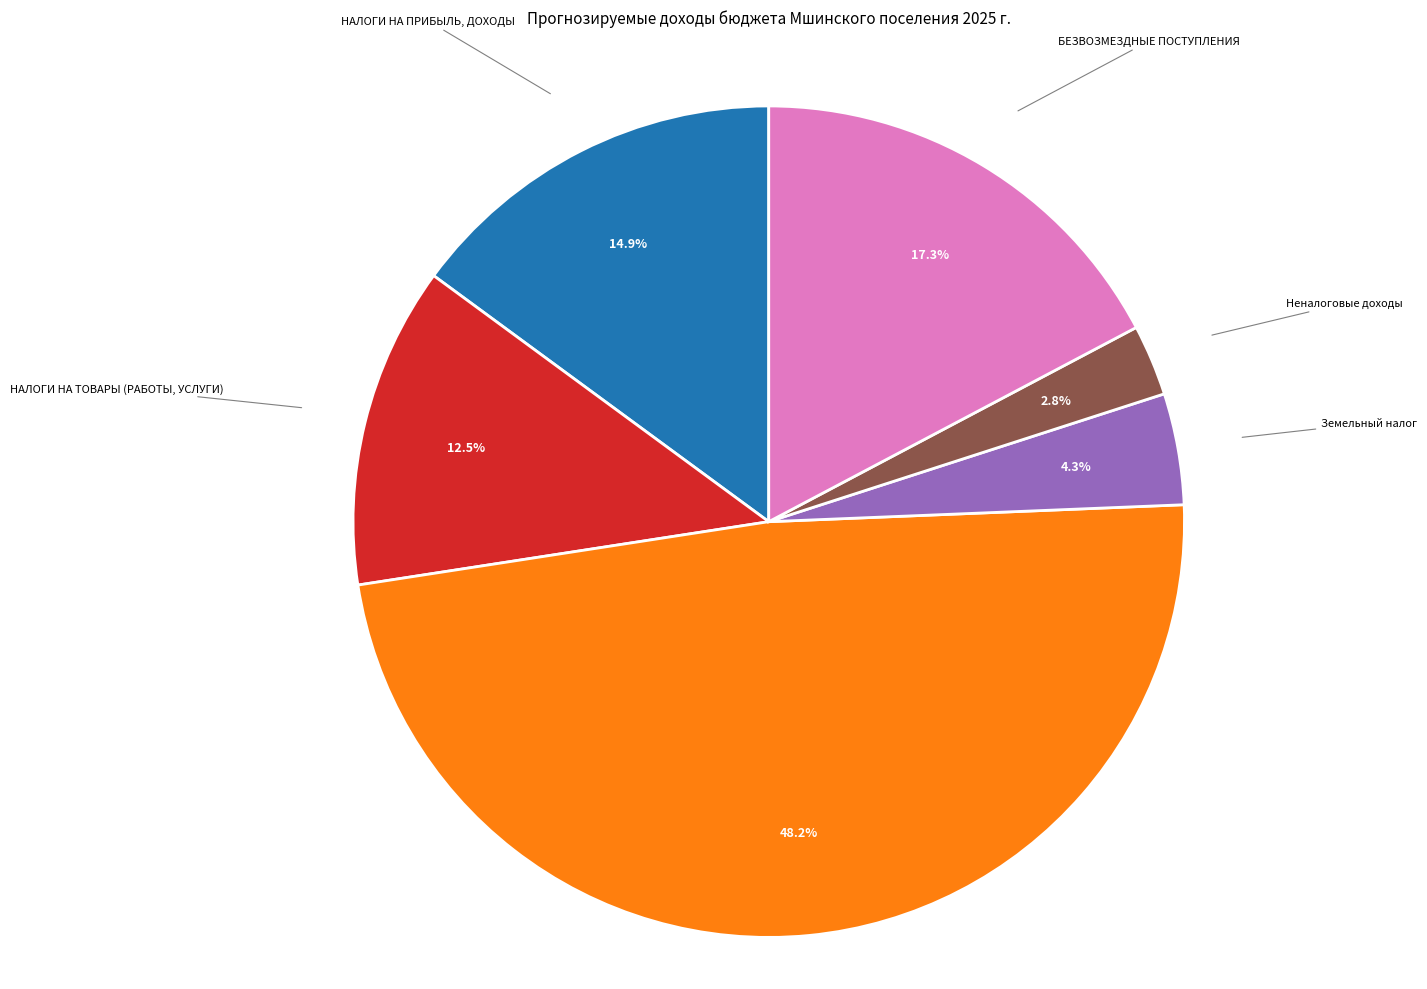

Is there any slice that represents more than half of the pie?

No